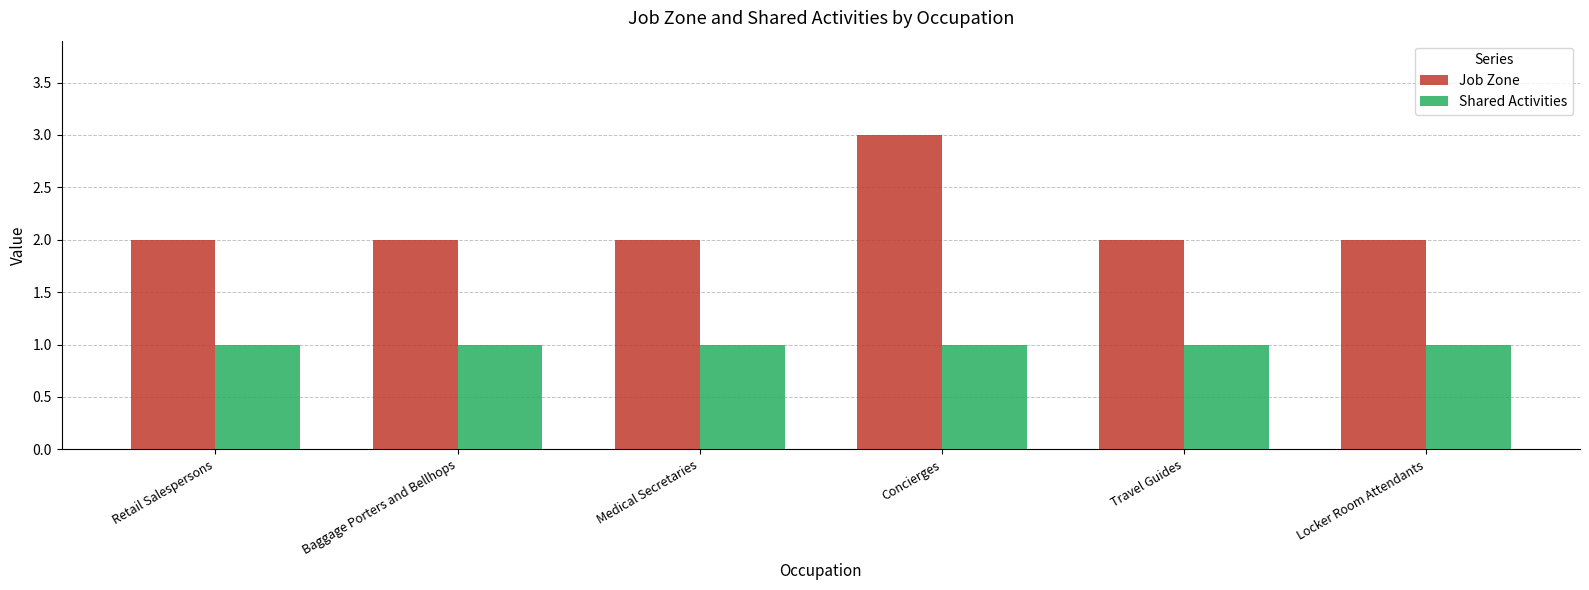

Reading left to right, extract all data points from this chart.

Job Zone: 2	2	2	3	2	2
Shared Activities: 1	1	1	1	1	1